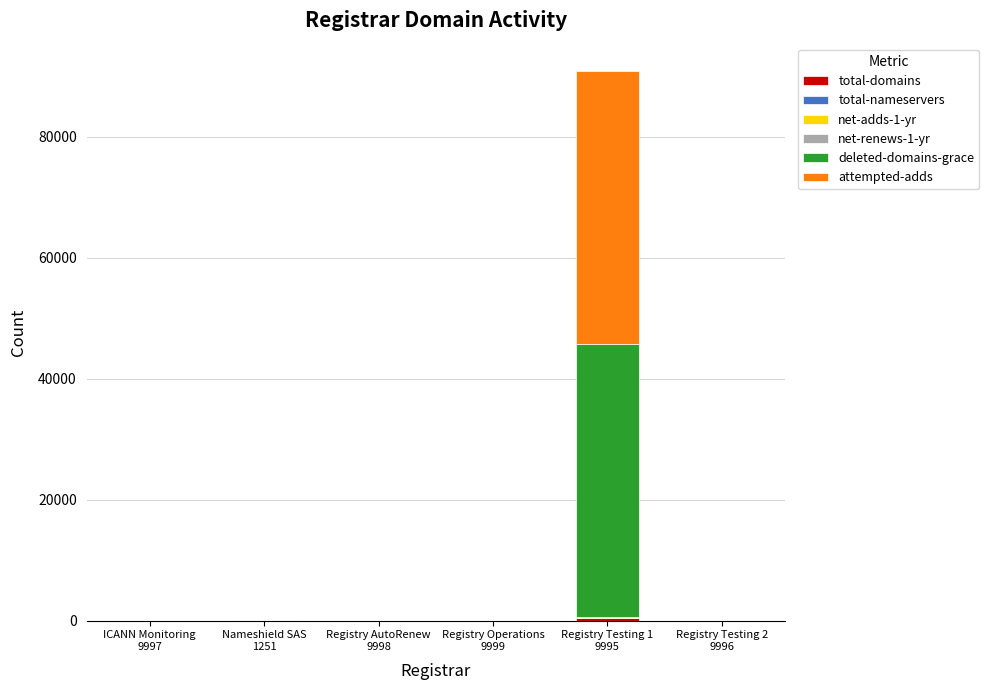

How many distinct data groups are displayed?

6